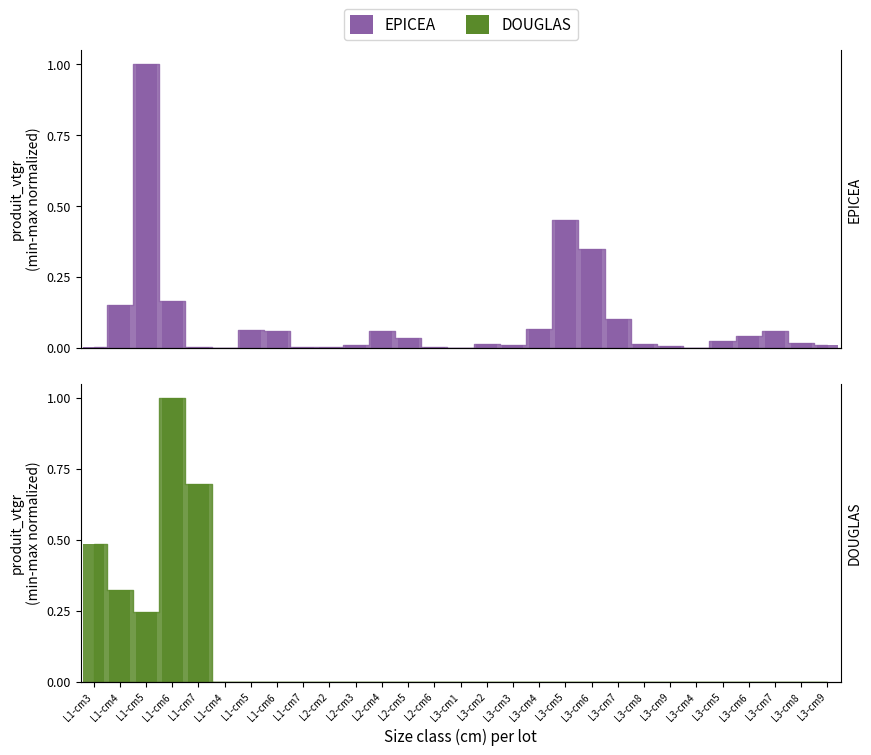

Are the bars grouped side by side (vs. stacked)?

Yes